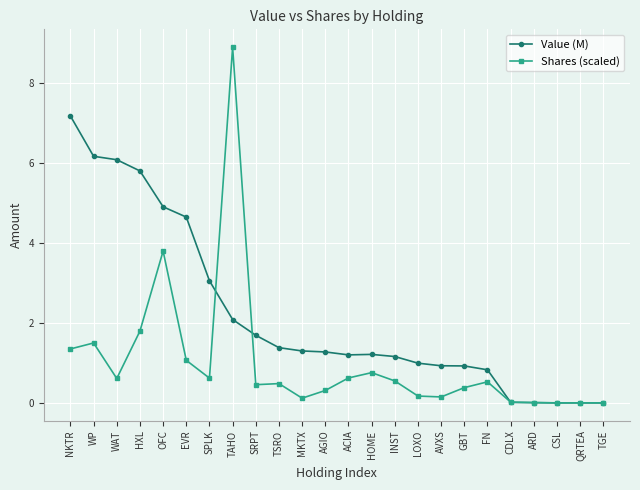

True or false: Value (M) and Shares (scaled) cross at least once.

True